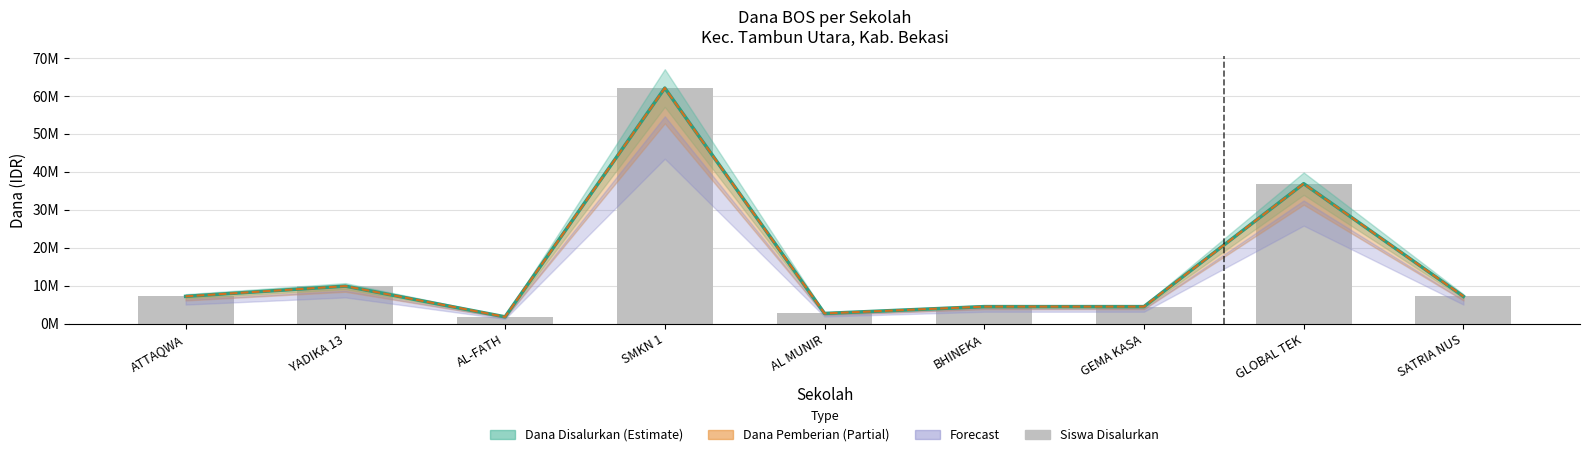

How many values are below 7200000?

4